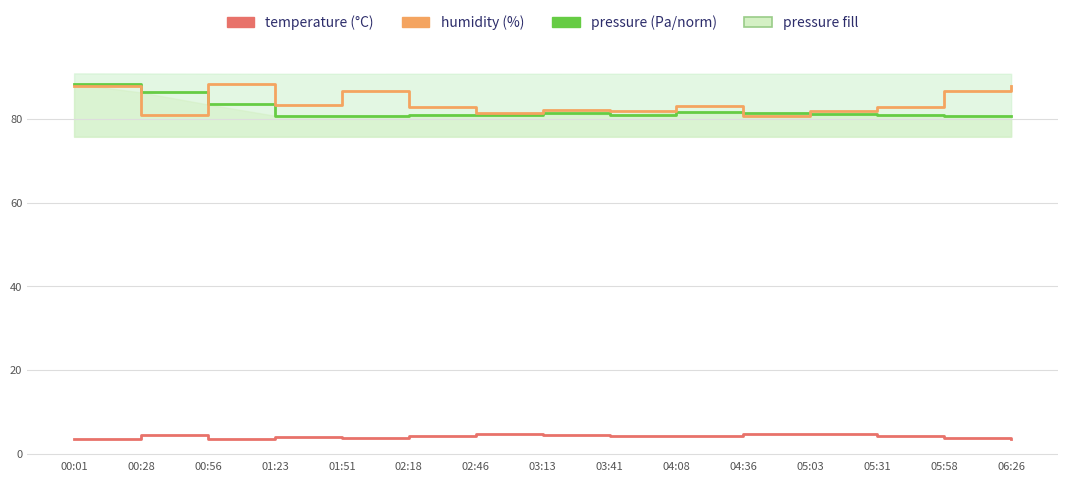

At which category does the chart reach its minimum across all series?

00:01